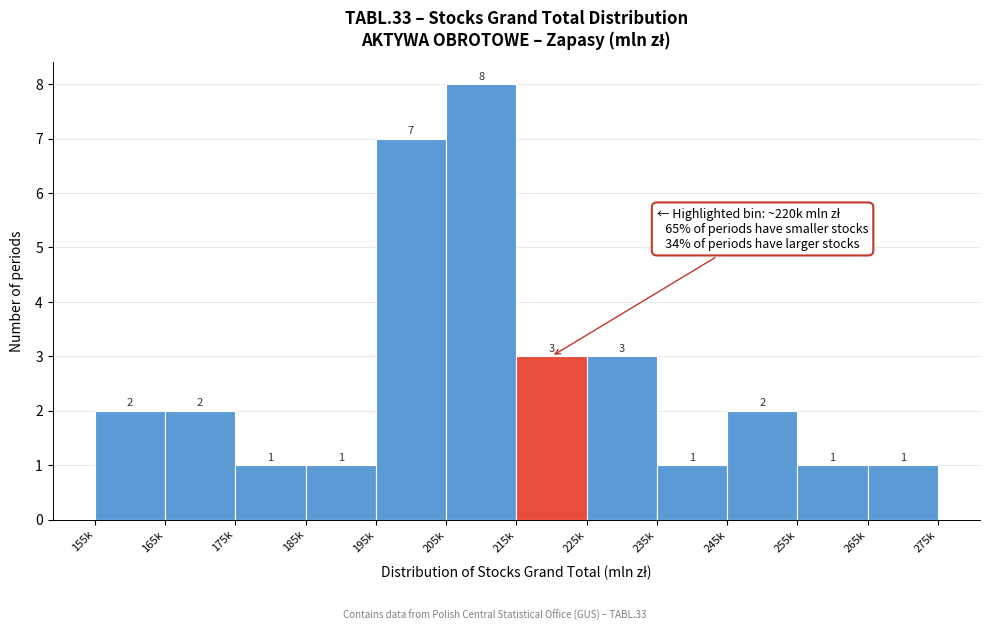

Reading left to right, list all the values displayed in this chart.

155k=2	165k=2	175k=1	185k=1	195k=7	205k=8	215k=3	225k=3	235k=1	245k=2	255k=1	265k=1